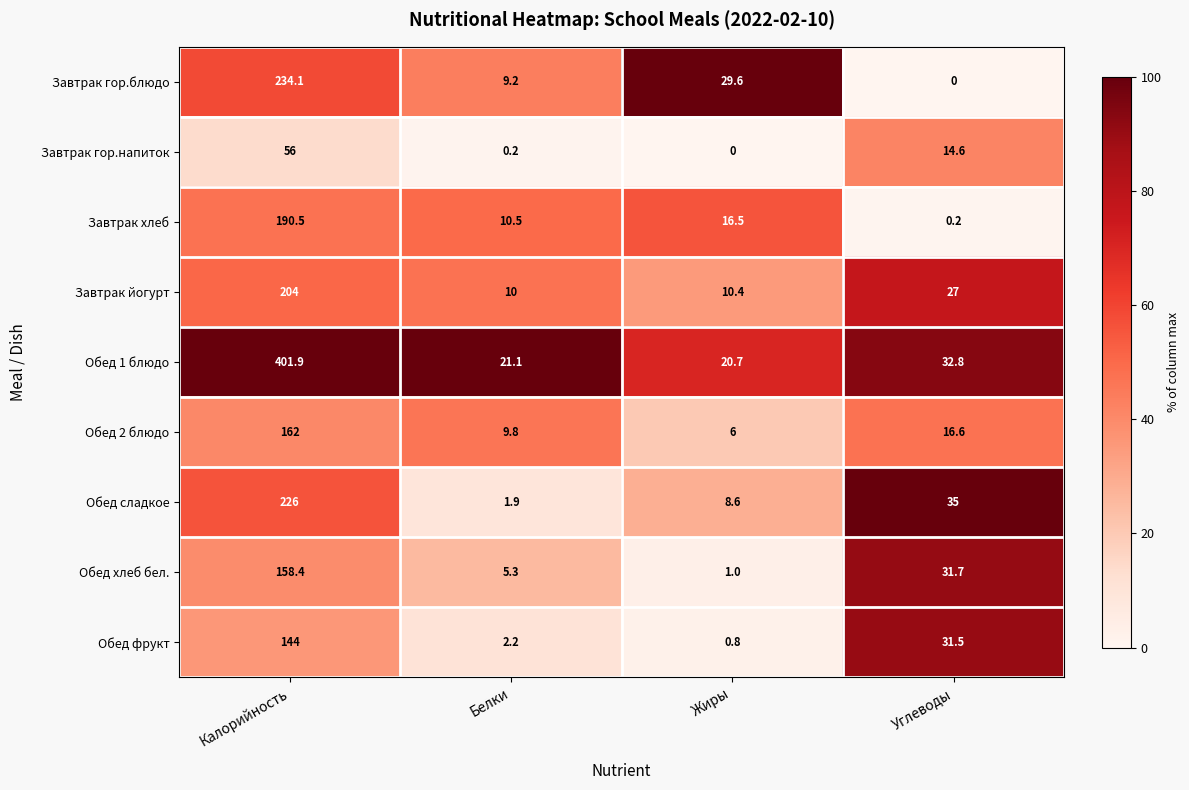

The Обед сладкое series shows 11.4 at Углеводы. True or false?

False